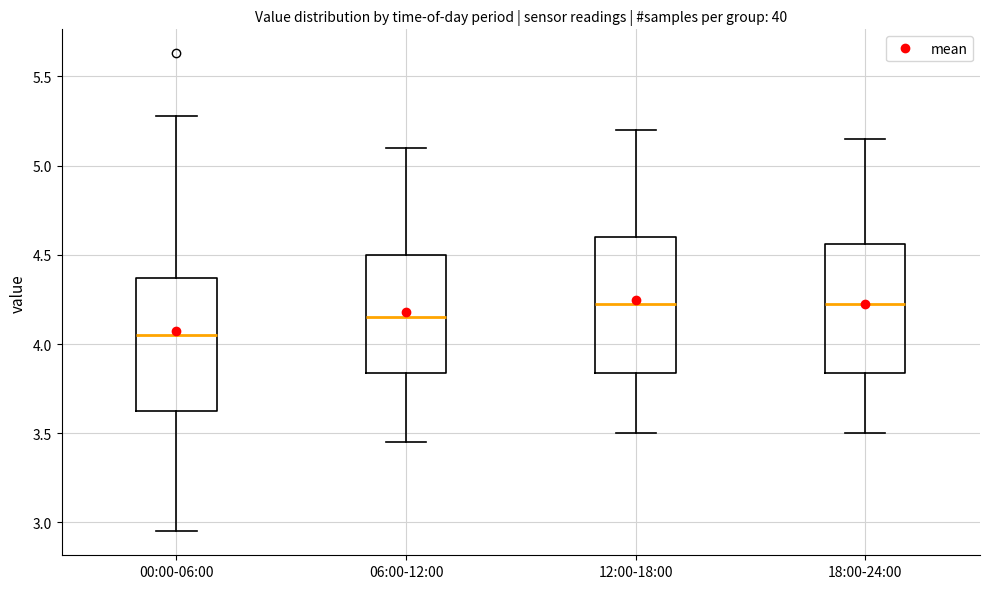

Reading left to right, transcribe this box plot: for each box, give where its median line is, the range the box spans, and where its two whiskers end, as read against the y-axis. The values are not printed on the chart, so give them approximately, as read against the axis.

00:00-06:00: median 4.05, box 3.60 to 4.35, whiskers 2.95 to 5.30
06:00-12:00: median 4.15, box 3.85 to 4.50, whiskers 3.45 to 5.10
12:00-18:00: median 4.25, box 3.85 to 4.60, whiskers 3.50 to 5.20
18:00-24:00: median 4.25, box 3.85 to 4.55, whiskers 3.50 to 5.15